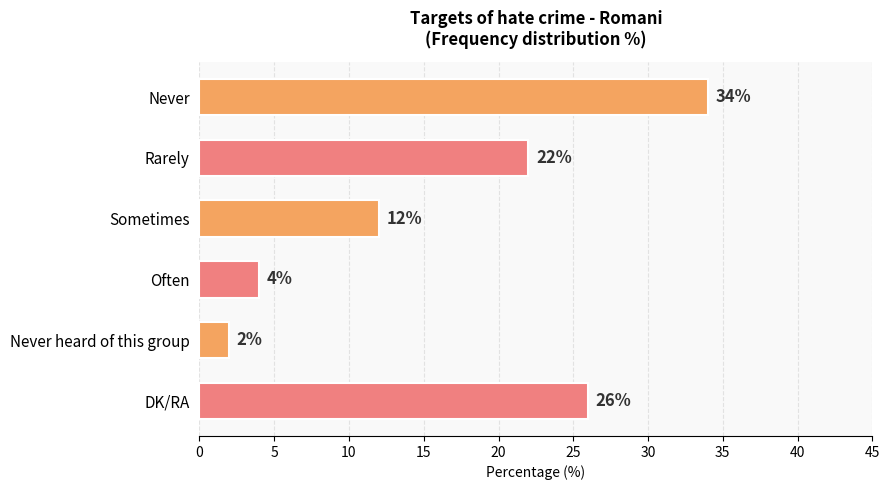

Count the number of data series in this chart.

1